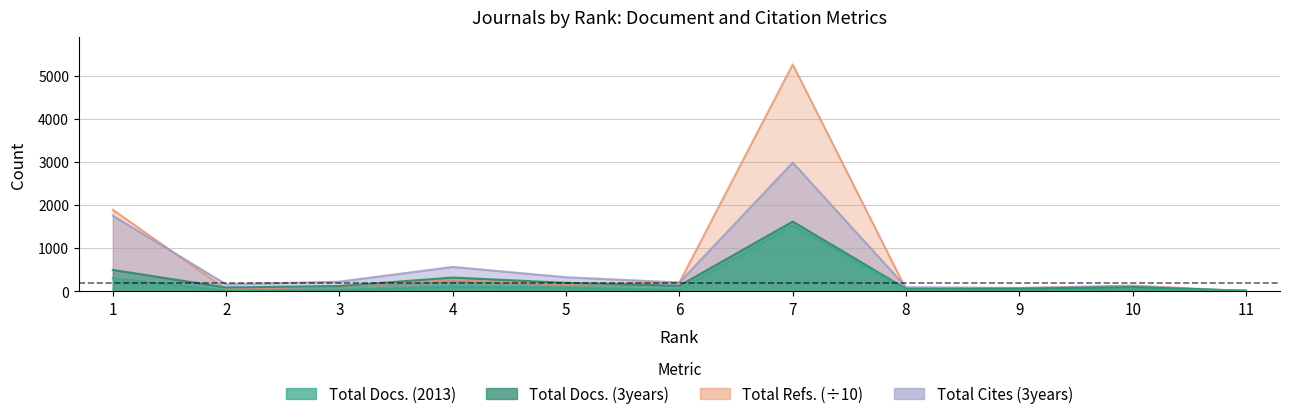

What is the value of the Total Docs. (2013) point at the 10th from the left?

39.0